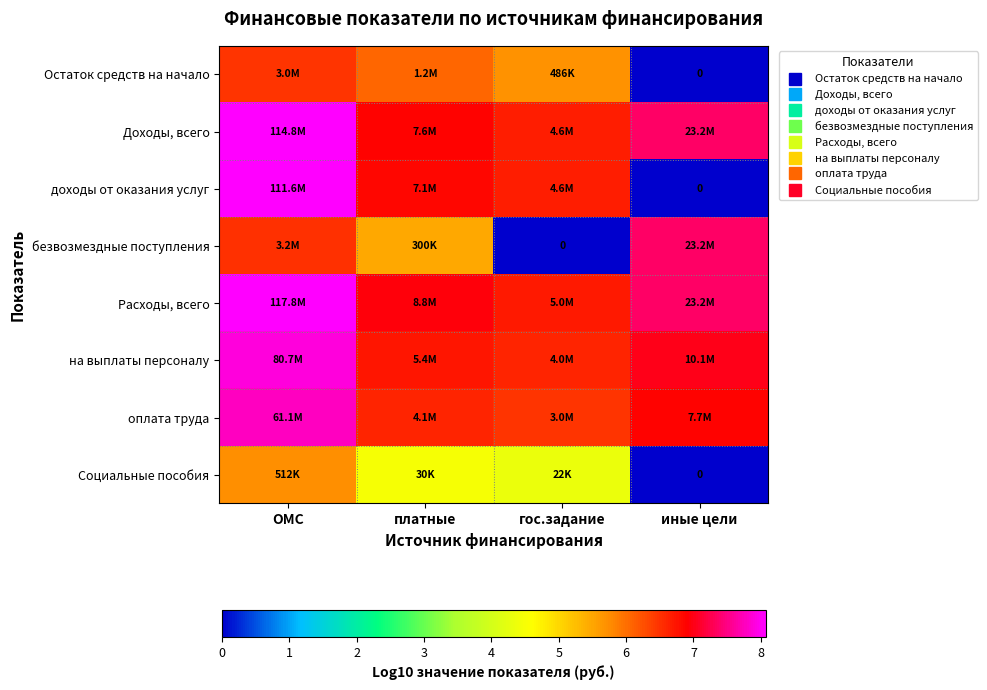

Where is Остаток средств на начало nearest to the value 3?

гос.задание